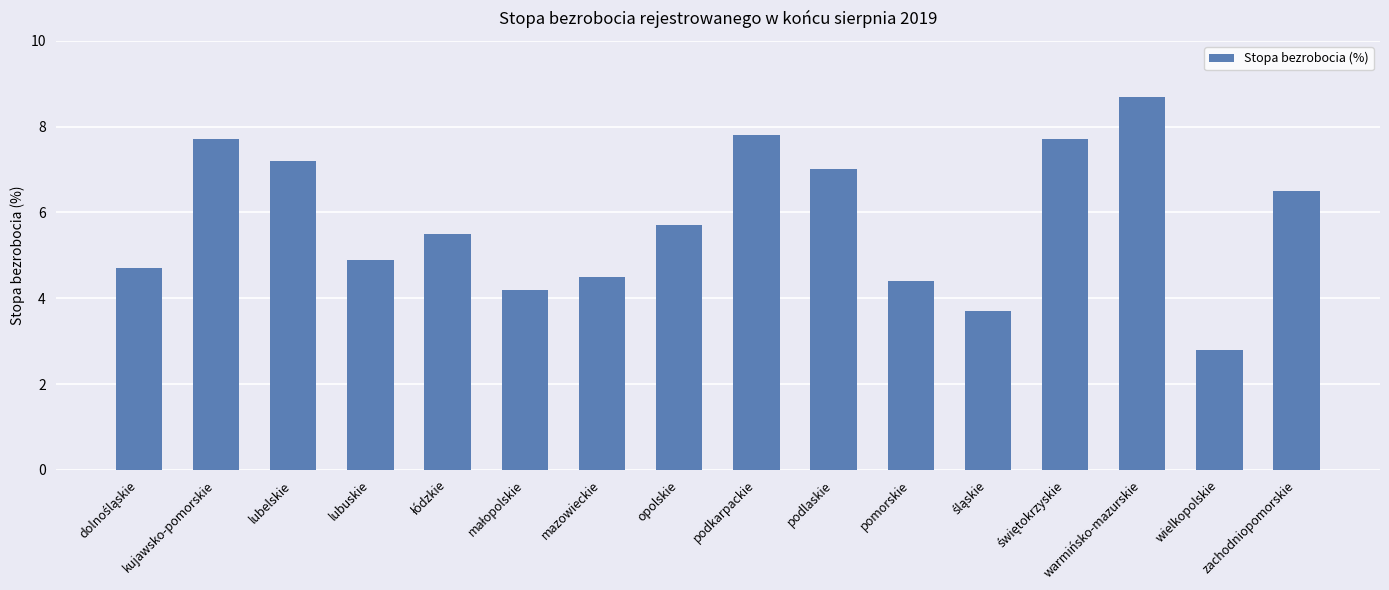

What is the difference between the second highest and second lowest values?

4.1